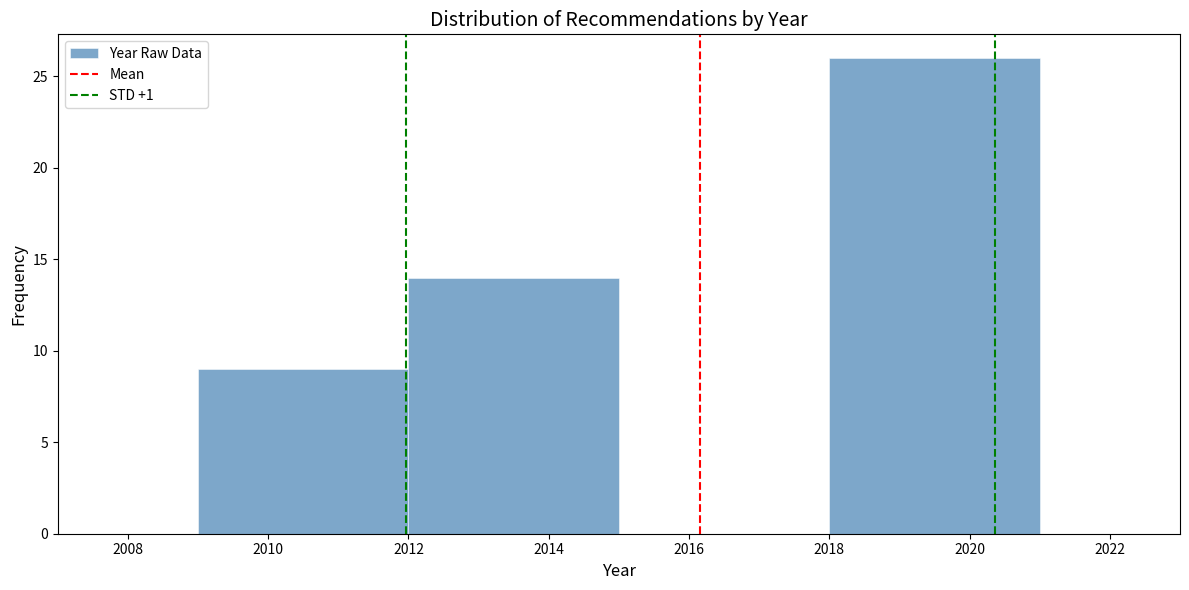

Reading left to right, transcribe this chart: for each bar, give the range it covers on the x-axis and its height. The values are not printed on the chart, so give them approximately, as read against the axis.

2009 to 2012: 9
2012 to 2015: 14
2015 to 2018: 0
2018 to 2021: 26